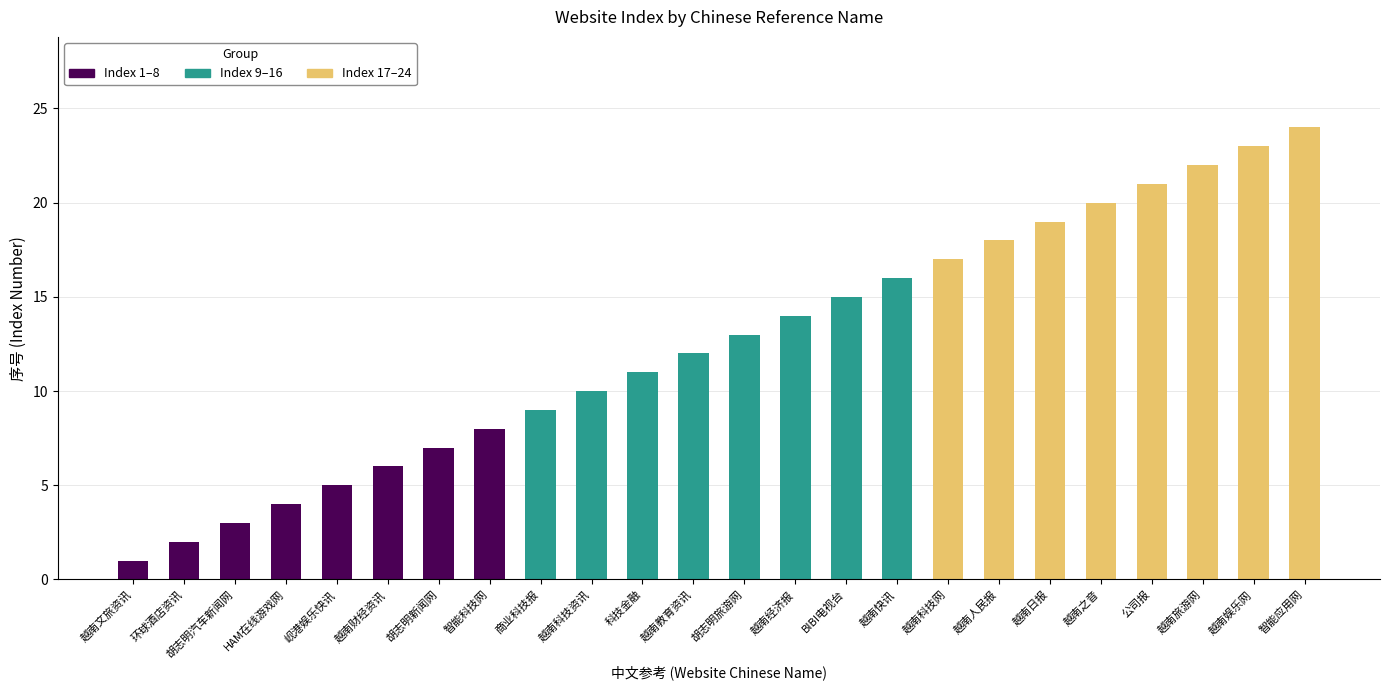

Count the number of categories in the chart.

24